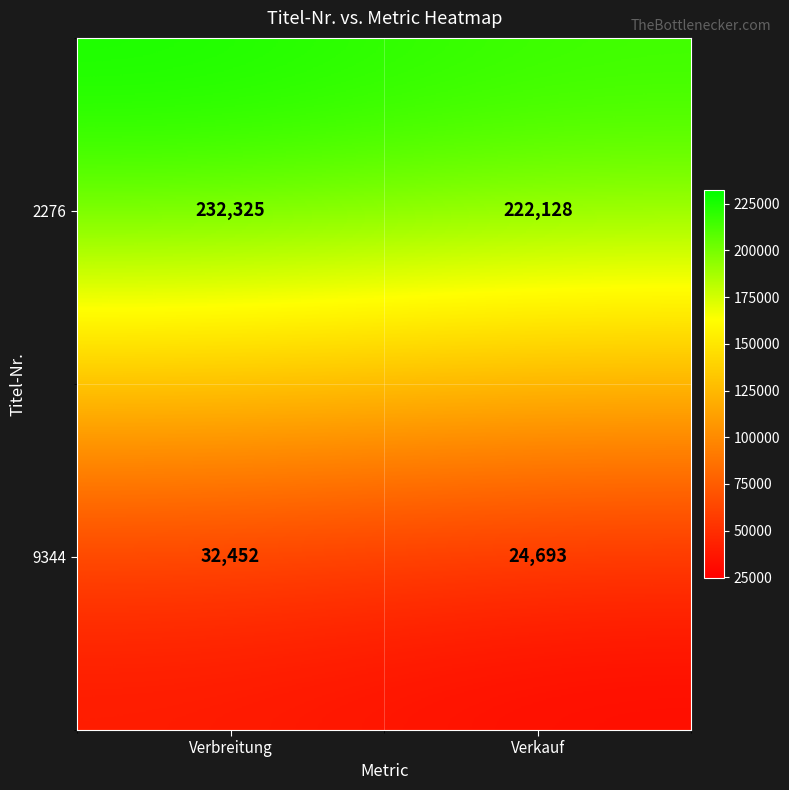

What is the smallest value displayed?

24693